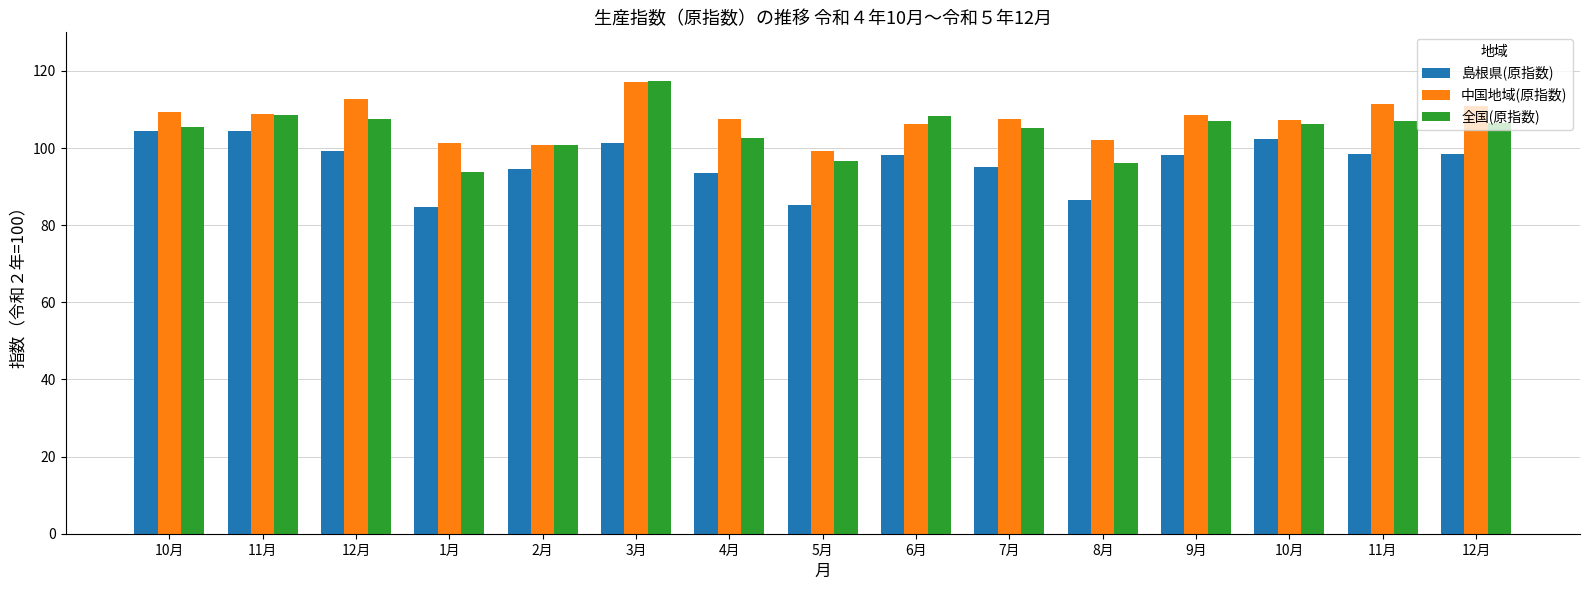

What is the label of the 10th bar from the left?

7月